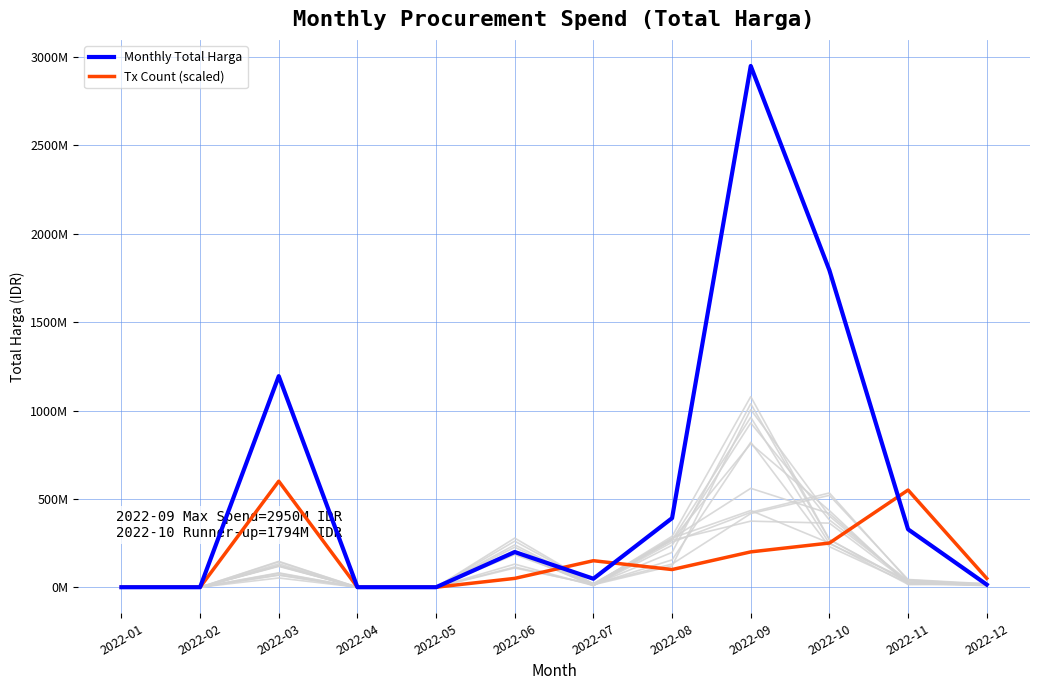

Where is the first local minimum for Monthly Total Harga?

2022-07